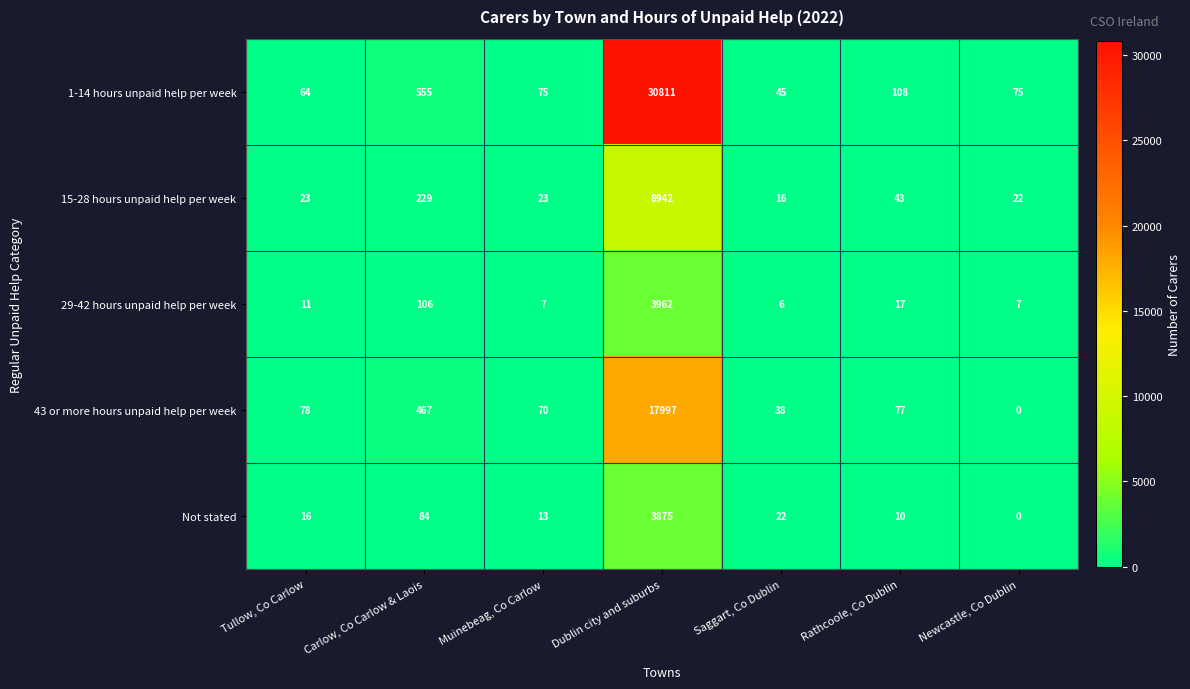

List the series in order of their peak value, lowest first.

Not stated, 29-42 hours unpaid help per week, 15-28 hours unpaid help per week, 43 or more hours unpaid help per week, 1-14 hours unpaid help per week